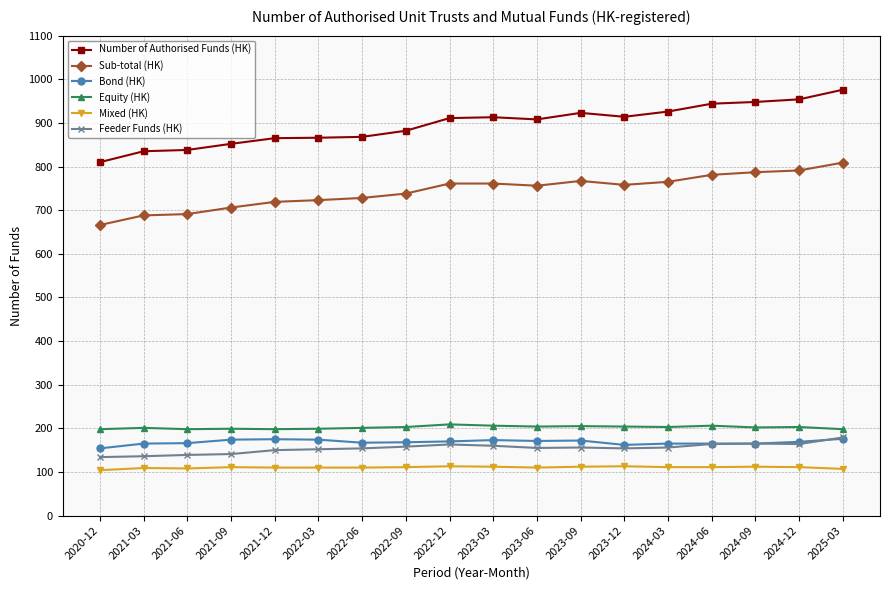

Is the value of Feeder Funds (HK) at 2021-03 greater than the value of Bond (HK) at 2021-06?

No